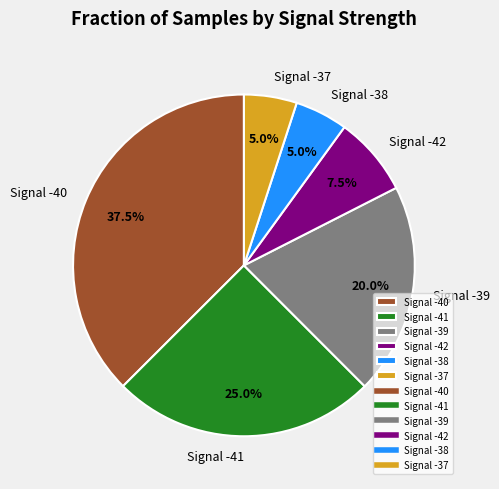

To the nearest percent, what is the average slice percentage?

17%